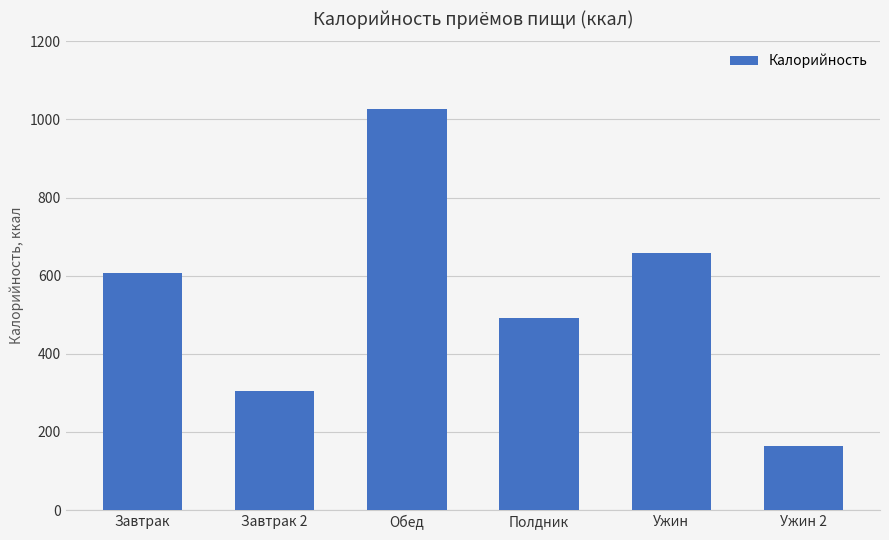

What is the difference between the maximum and minimum values?

863